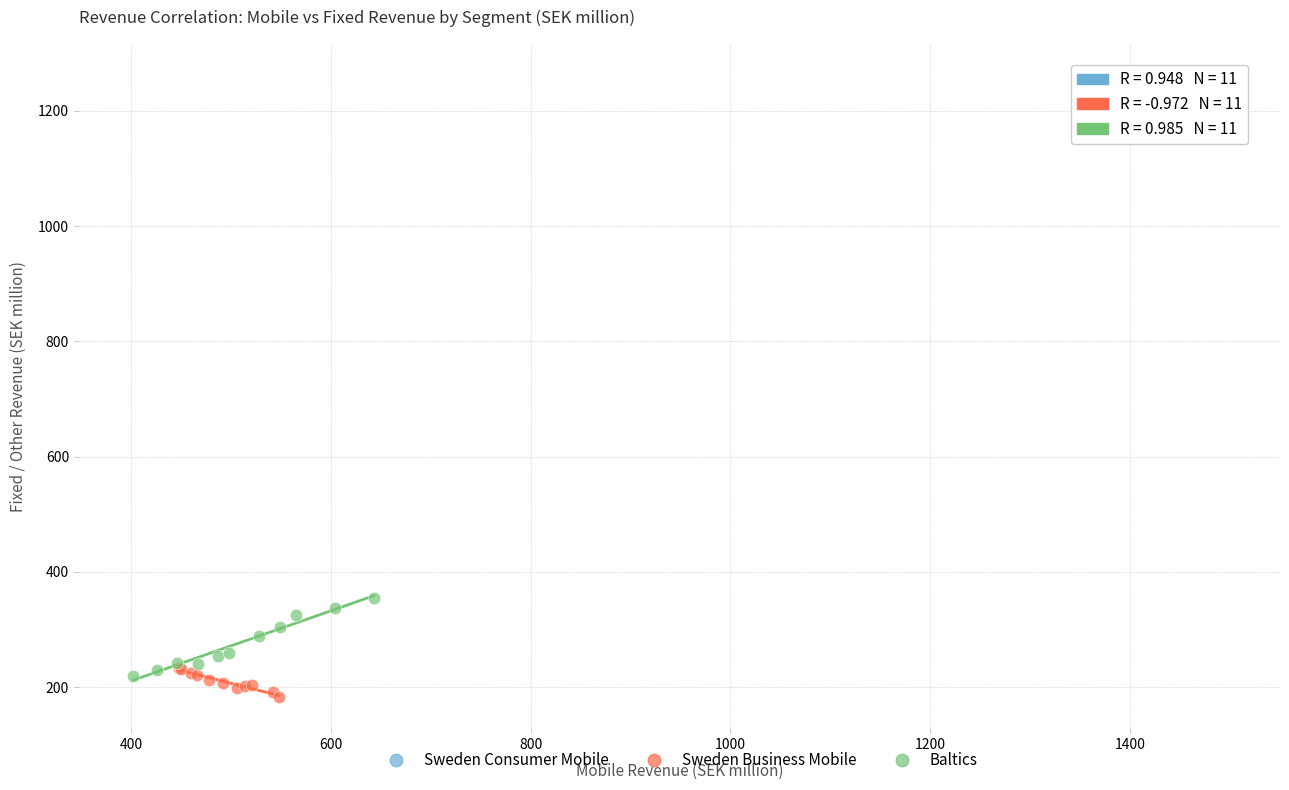

Which series contains the highest Y value?

Sweden Consumer Mobile